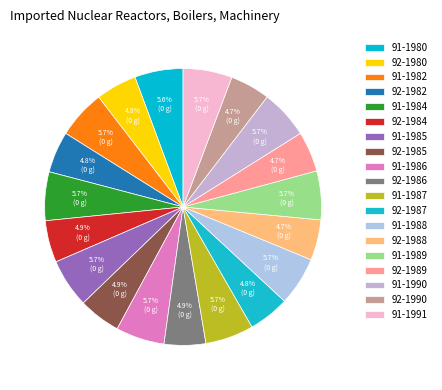

How many segments does this pie chart have?

19